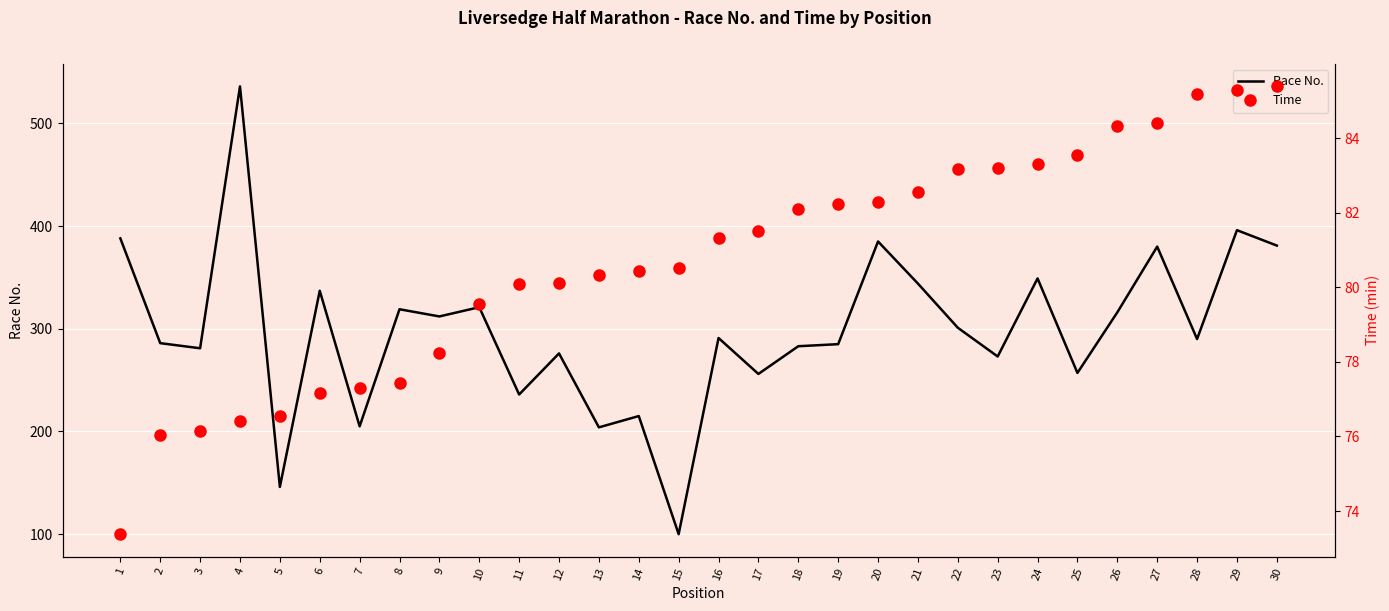

What is the highest value of the Race No. series?

536